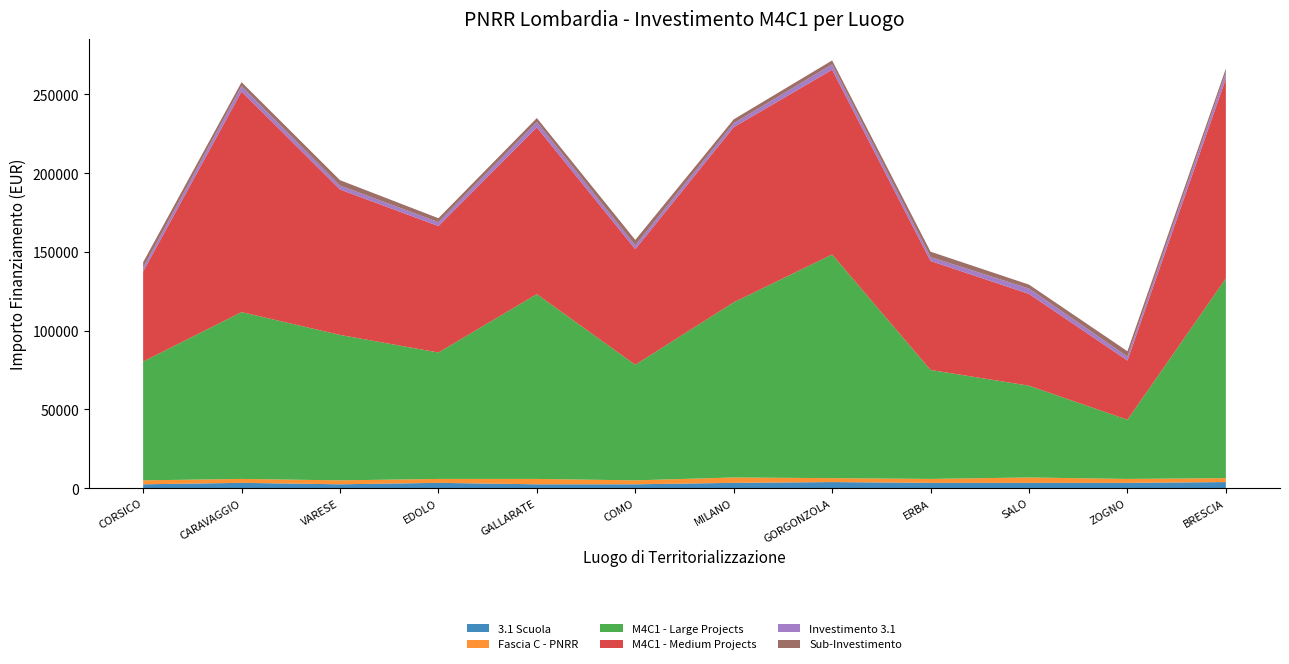

Reading right to left, list all the values displayed in this chart.

3.1 Scuola: 3903.0	3413.0	3413.0	3413.0	3903.0	3413.0	2498.0	2498.0	3413.0	2498.0	3413.0	2498.0
Fascia C - PNRR: 2498.0	2498.0	3413.0	2498.0	2498.0	3413.0	2498.0	3413.0	2498.0	2498.0	2498.0	2498.0
M4C1 - Large Projects: 126823.9	37577.6	58273.5	69180.1	142004.3	111198.7	73375.7	117311.1	80270.1	92341.9	105915.0	75442.6
M4C1 - Medium Projects: 126823.9	37577.6	58273.5	69180.1	117311.1	111198.7	73375.7	105915.0	80270.1	92341.9	140087.5	57143.9
Investimento 3.1: 3903.0	2498.0	3413.0	2498.0	3413.0	2498.0	2498.0	3413.0	2498.0	2498.0	3413.0	2498.0
Sub-Investimento: 2498.0	3413.0	2498.0	3413.0	2498.0	2498.0	3413.0	2498.0	2498.0	3413.0	2498.0	3413.0